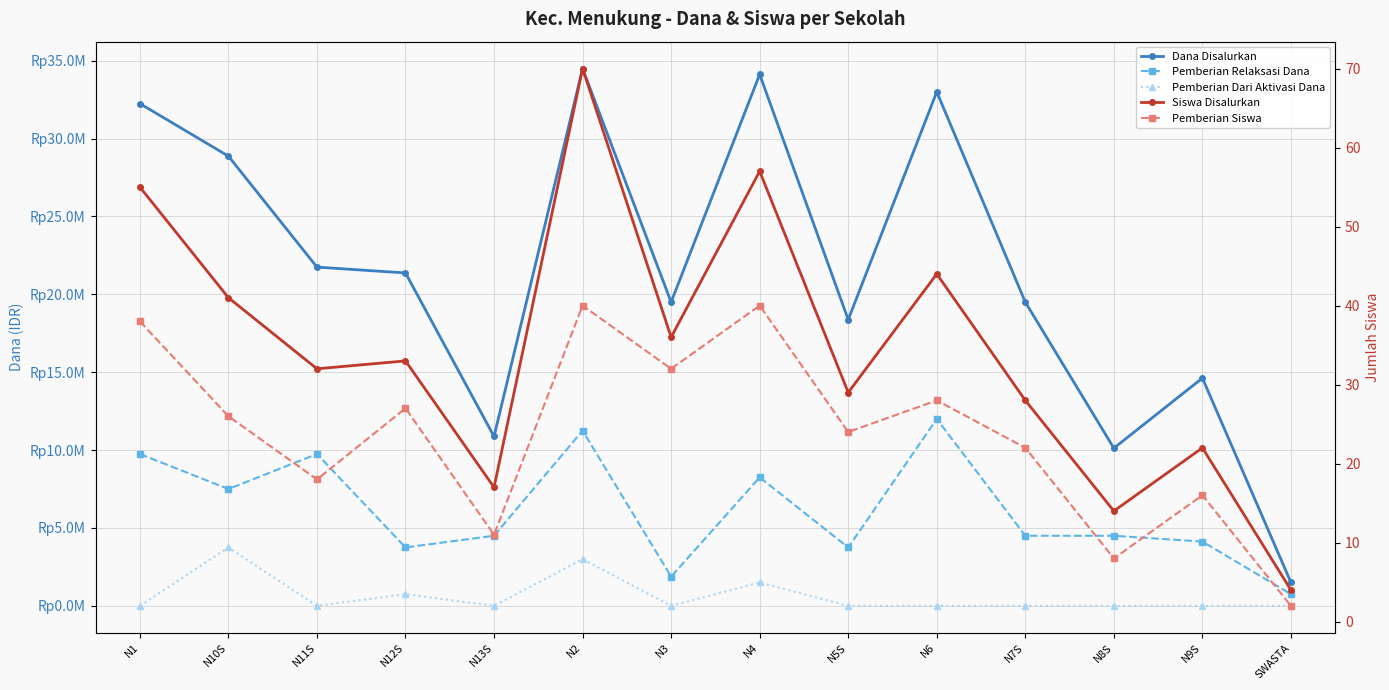

What is the total value across all series at N9S?

18750038